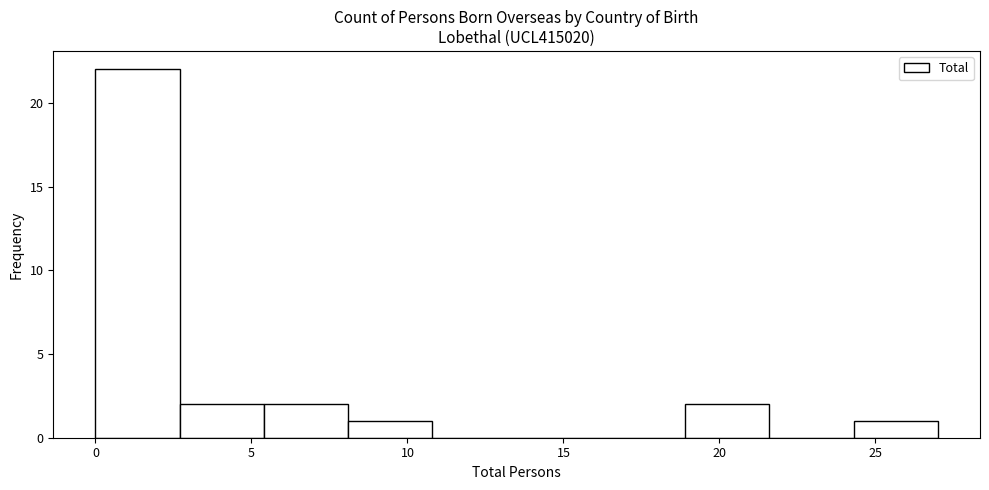

What is the height of the bar covering 8.1 to 10.8 on the x-axis? Neither the bar edges nor the heights are printed on the chart, so give them approximately, as read against the axes.

1